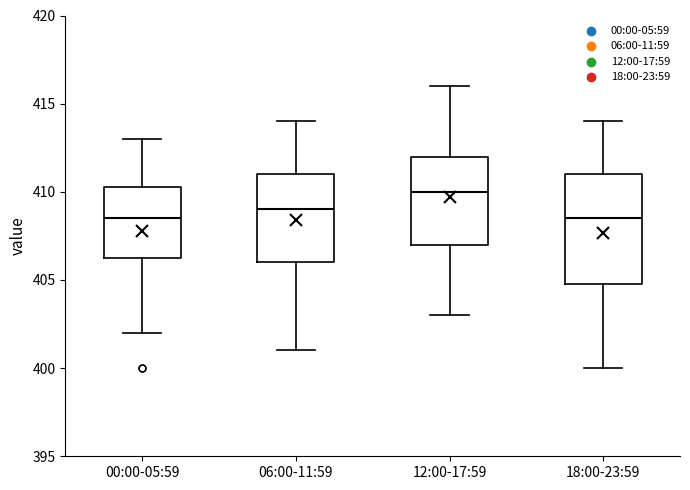

Reading left to right, transcribe this box plot: for each box, give where its median line is, the range the box spans, and where its two whiskers end, as read against the y-axis. The values are not printed on the chart, so give them approximately, as read against the axis.

00:00-05:59: median 408.5, box 406.5 to 410.5, whiskers 402.0 to 413.0
06:00-11:59: median 409.0, box 406.0 to 411.0, whiskers 401.0 to 414.0
12:00-17:59: median 410.0, box 407.0 to 412.0, whiskers 403.0 to 416.0
18:00-23:59: median 408.5, box 405.0 to 411.0, whiskers 400.0 to 414.0